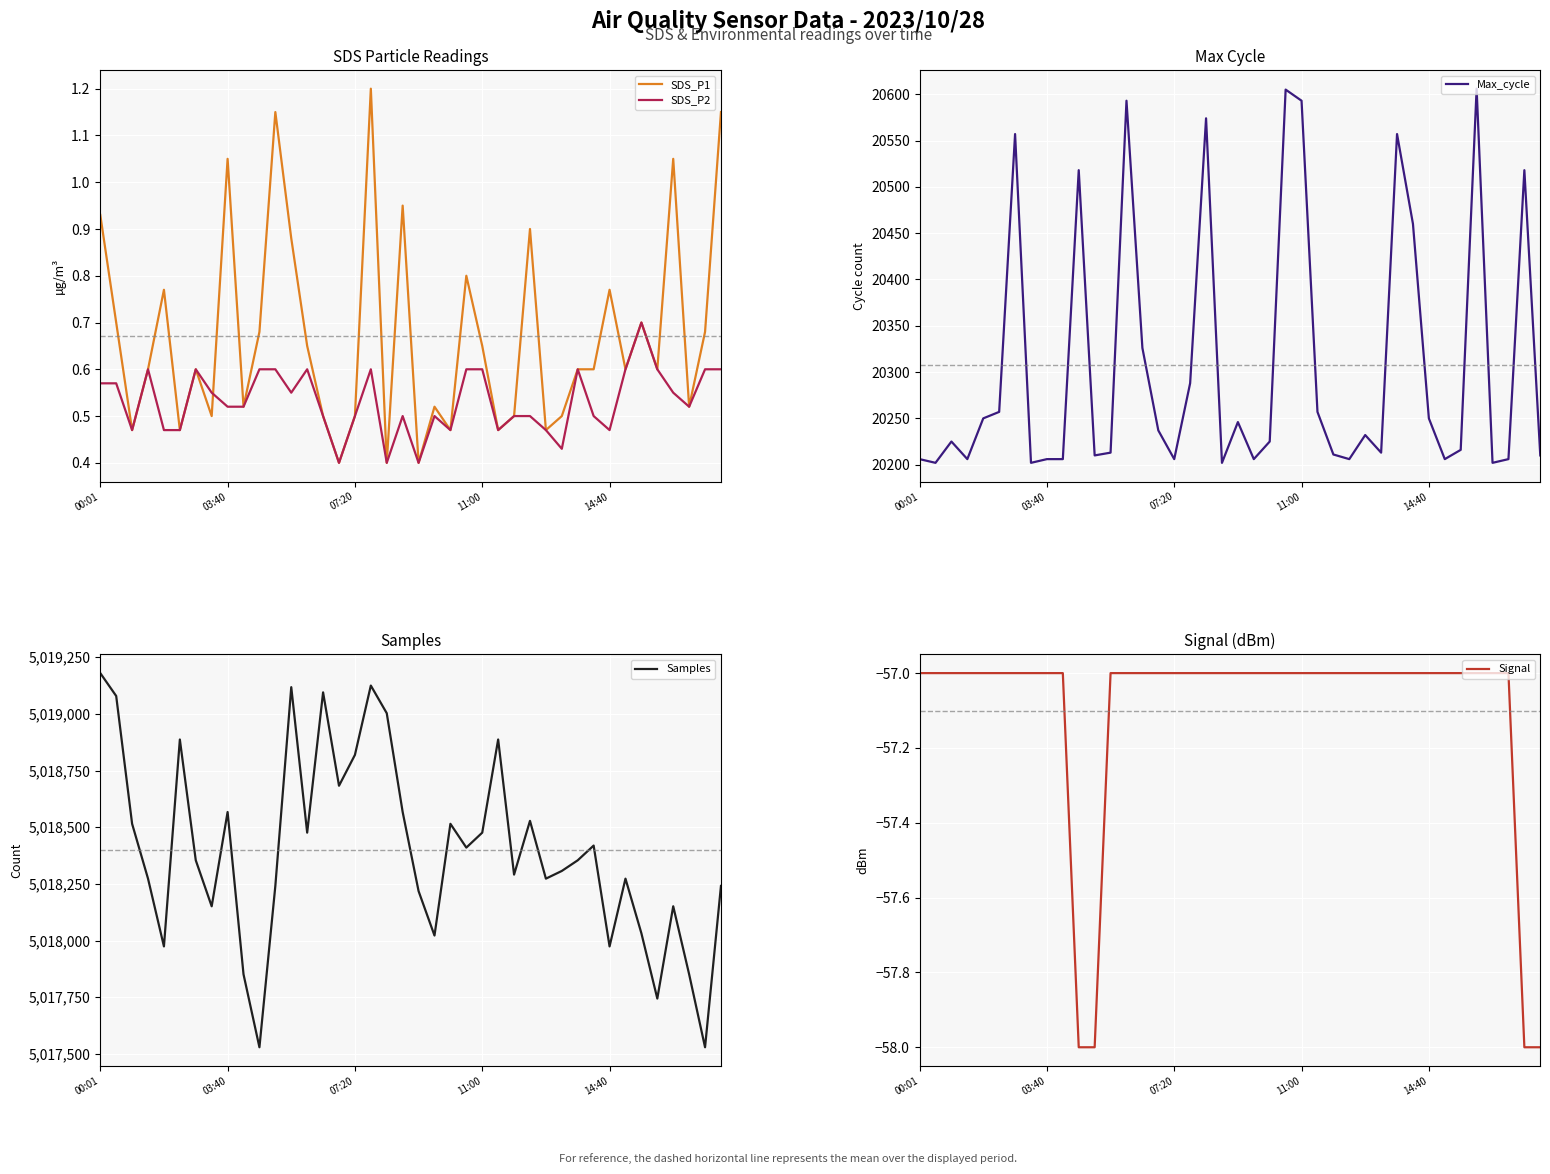

Is it true that Max_cycle equals 20206 at 03:40?

True